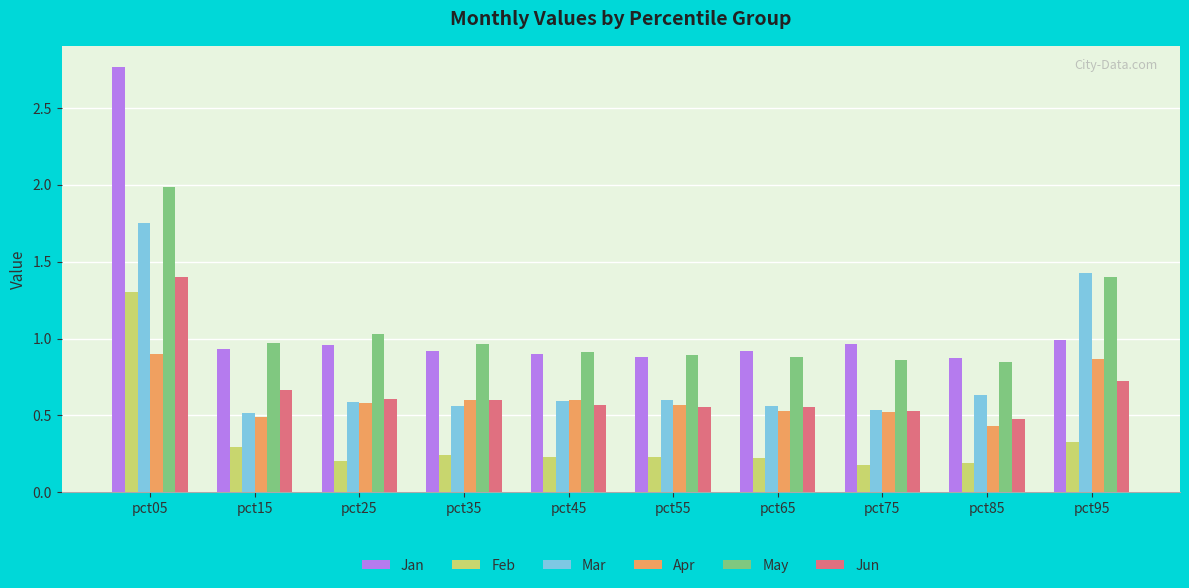

Is the value of Jan at pct15 greater than the value of May at pct15?

No